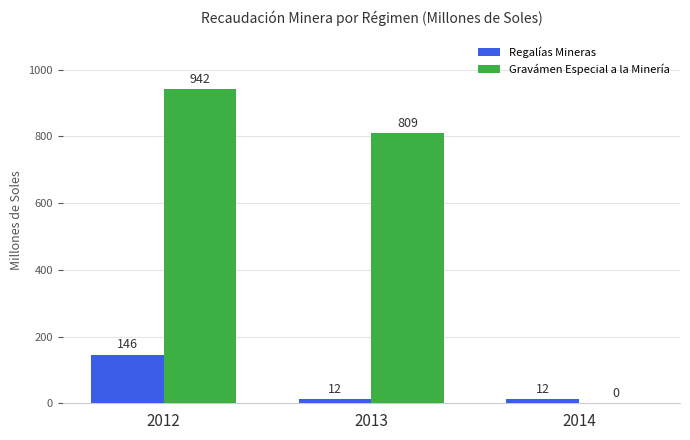

What are all the series names shown in the legend?

Regalías Mineras, Gravámen Especial a la Minería